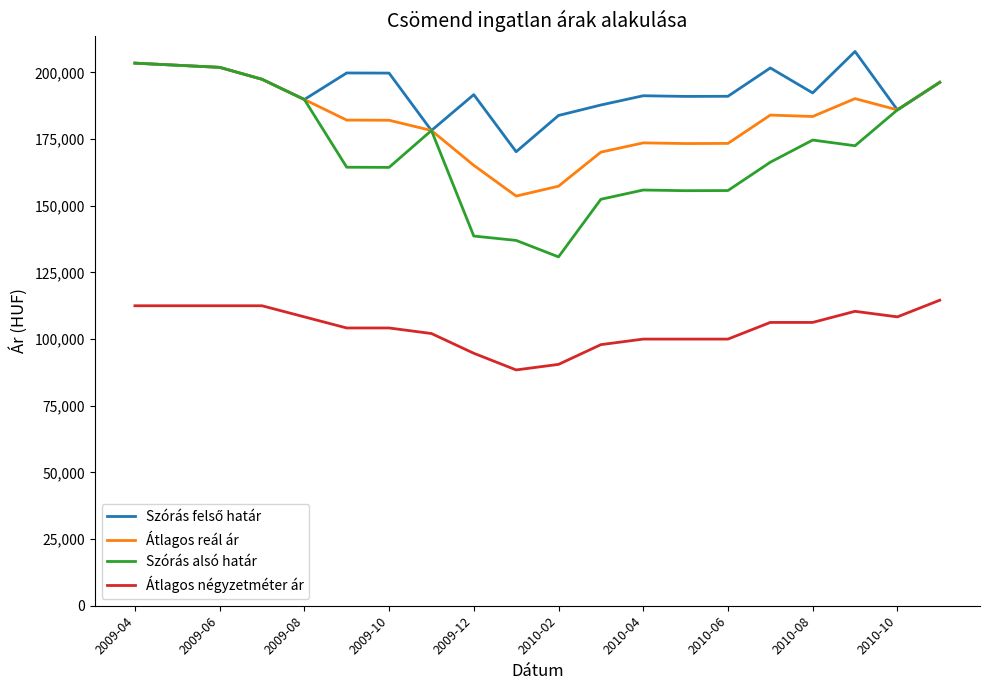

True or false: Átlagos reál ár and Átlagos négyzetméter ár cross at least once.

False